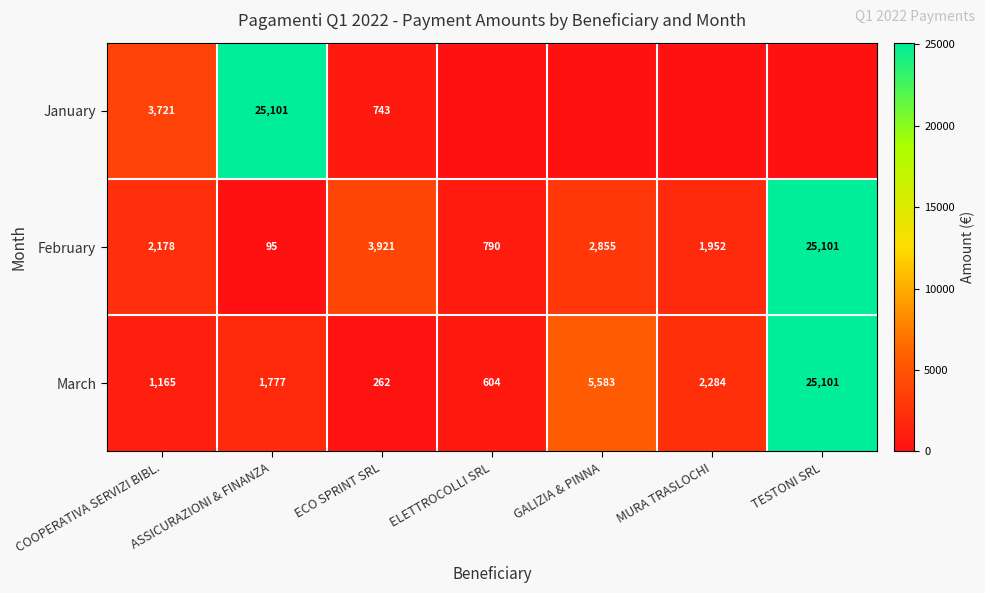

Which category has the highest value across all series?

ASSICURAZIONI & FINANZA